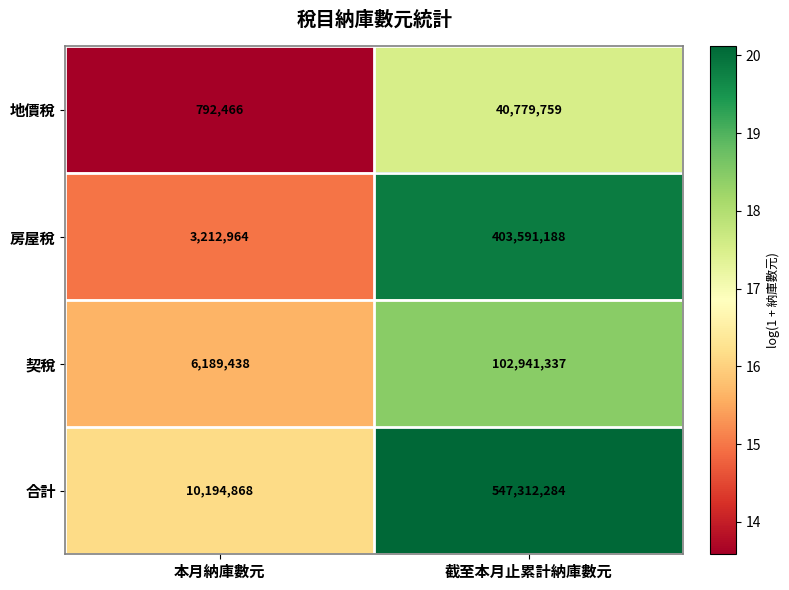

The 房屋稅 series shows 1125542 at 本月納庫數元. True or false?

False